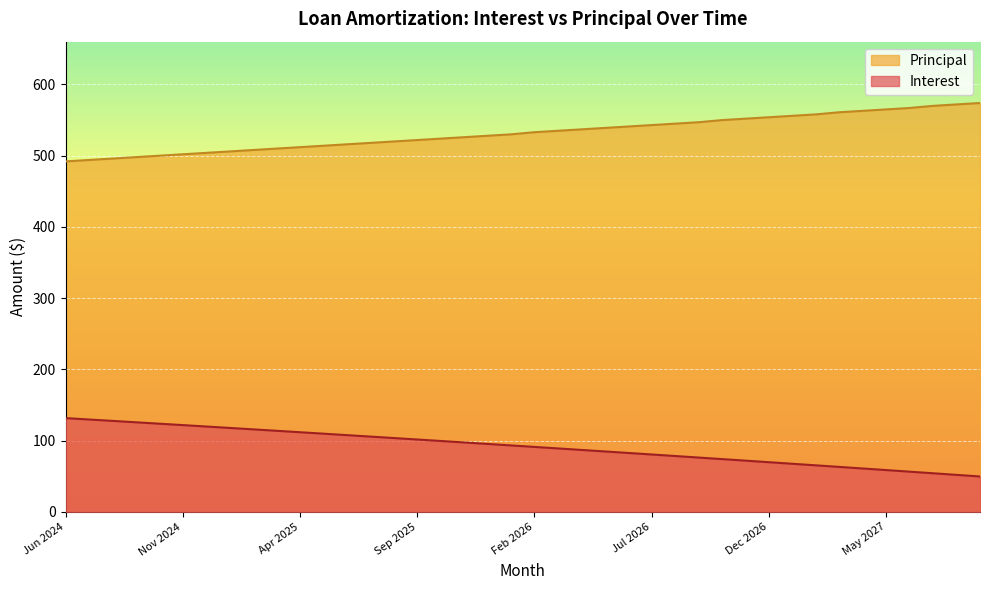

List the labels in order of Interest value, largest first.

Jun 2024, Jul 2024, Aug 2024, Sep 2024, Oct 2024, Nov 2024, Dec 2024, Jan 2025, Feb 2025, Mar 2025, Apr 2025, May 2025, Jun 2025, Jul 2025, Aug 2025, Sep 2025, Oct 2025, Nov 2025, Dec 2025, Jan 2026, Feb 2026, Mar 2026, Apr 2026, May 2026, Jun 2026, Jul 2026, Aug 2026, Sep 2026, Oct 2026, Nov 2026, Dec 2026, Jan 2027, Feb 2027, Mar 2027, Apr 2027, May 2027, Jun 2027, Jul 2027, Aug 2027, Sep 2027